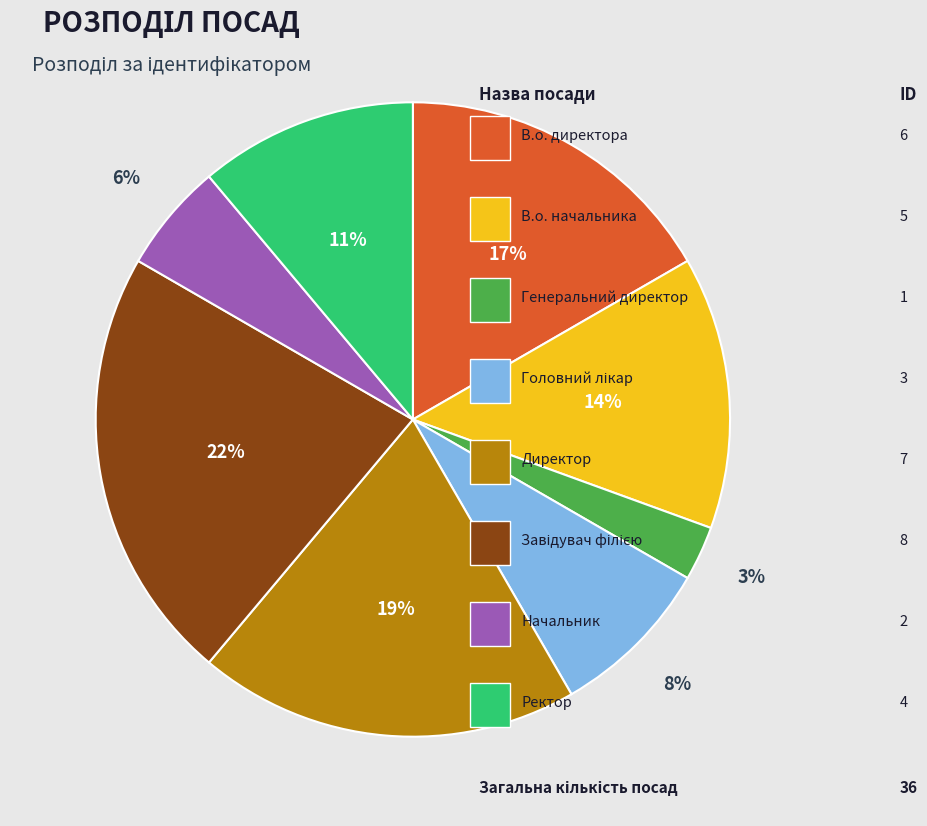

To the nearest percent, what is the difference between the largest and smallest slice percentages?

19%